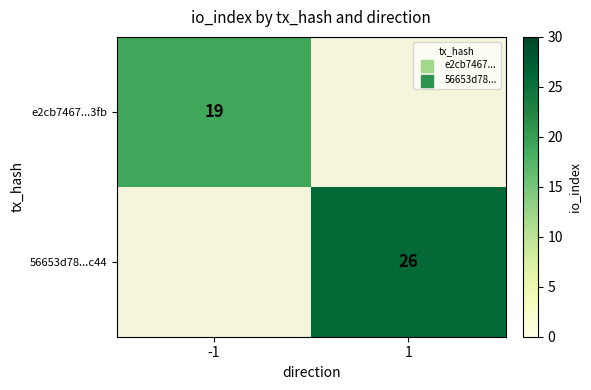

The 56653d78...c44 series shows 26 at 1. True or false?

True